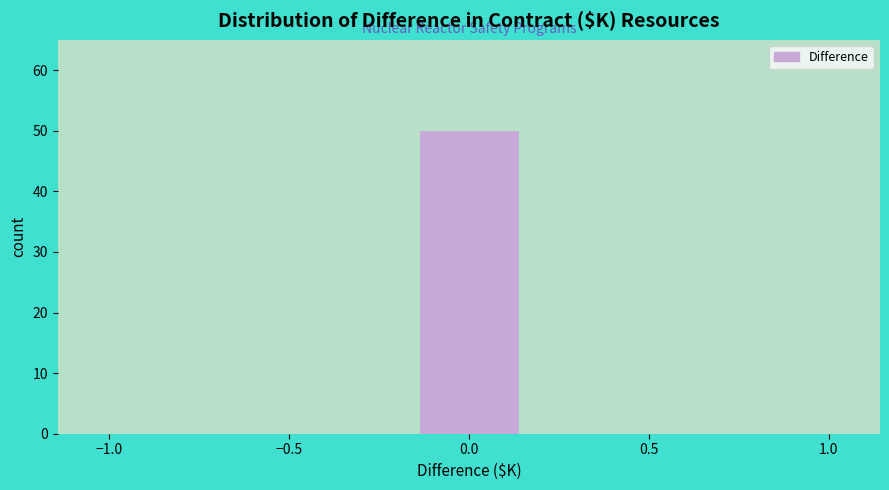

Reading left to right, transcribe this chart: for each bar, give the range it covers on the x-axis and its height. Neither the bar edges nor the heights are printed on the chart, so give them approximately, as read against the axes.

-1.00 to -0.70: 0
-0.70 to -0.45: 0
-0.45 to -0.15: 0
-0.15 to 0.15: 50
0.15 to 0.45: 0
0.45 to 0.70: 0
0.70 to 1.00: 0